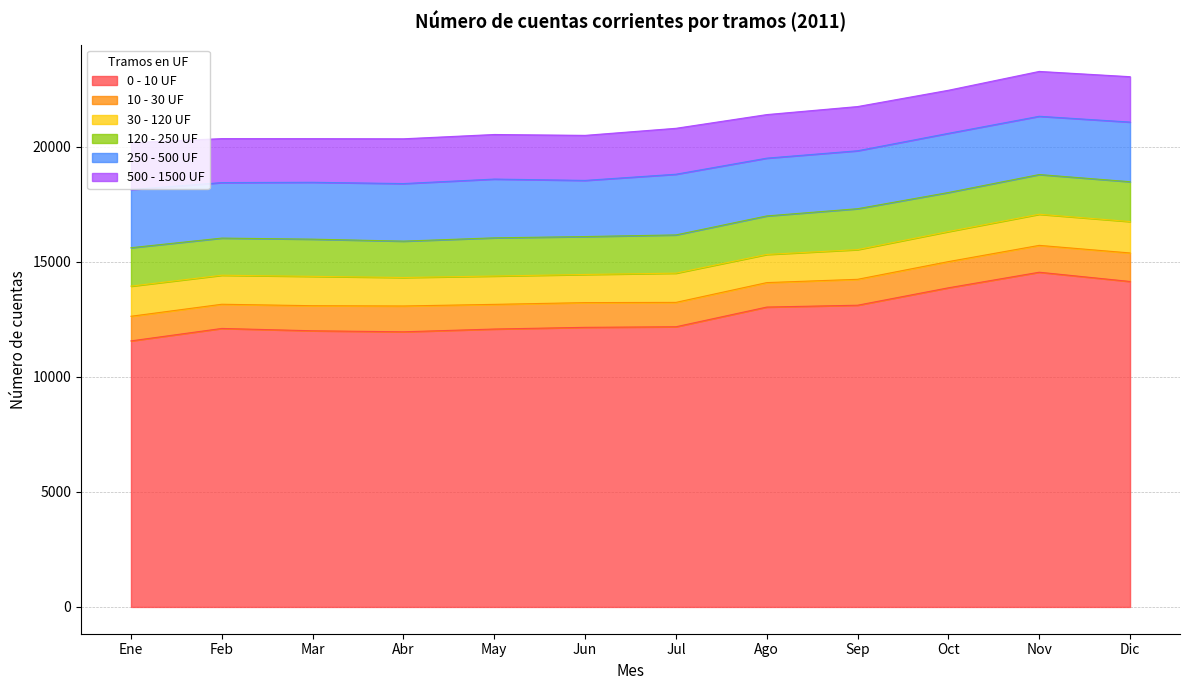

What is the approximate value of 10 - 30 UF at Abr, to the nearest 50?

1100